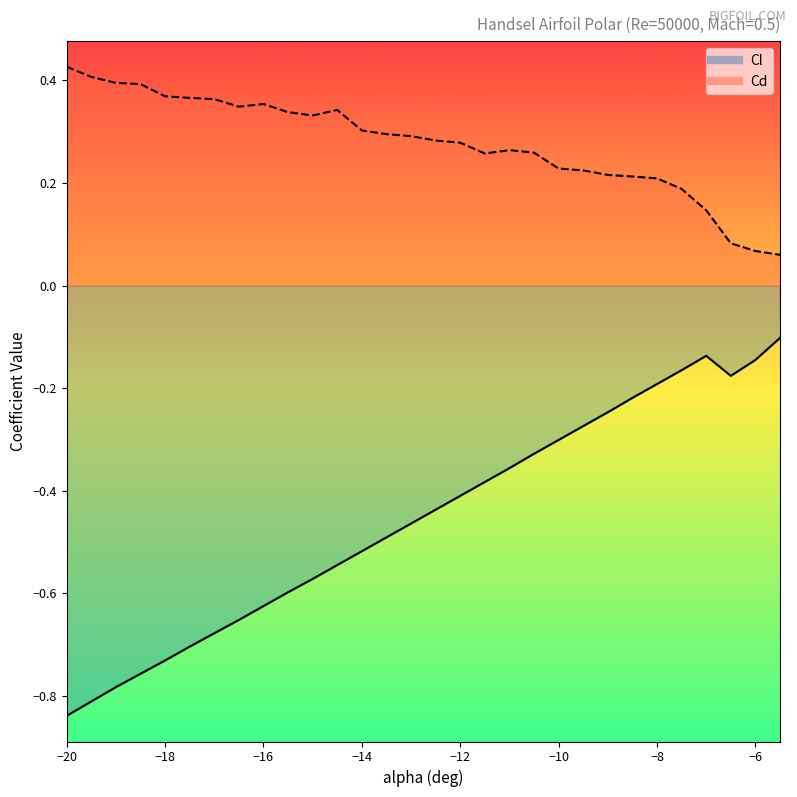

What position from the left is -12.5?

16